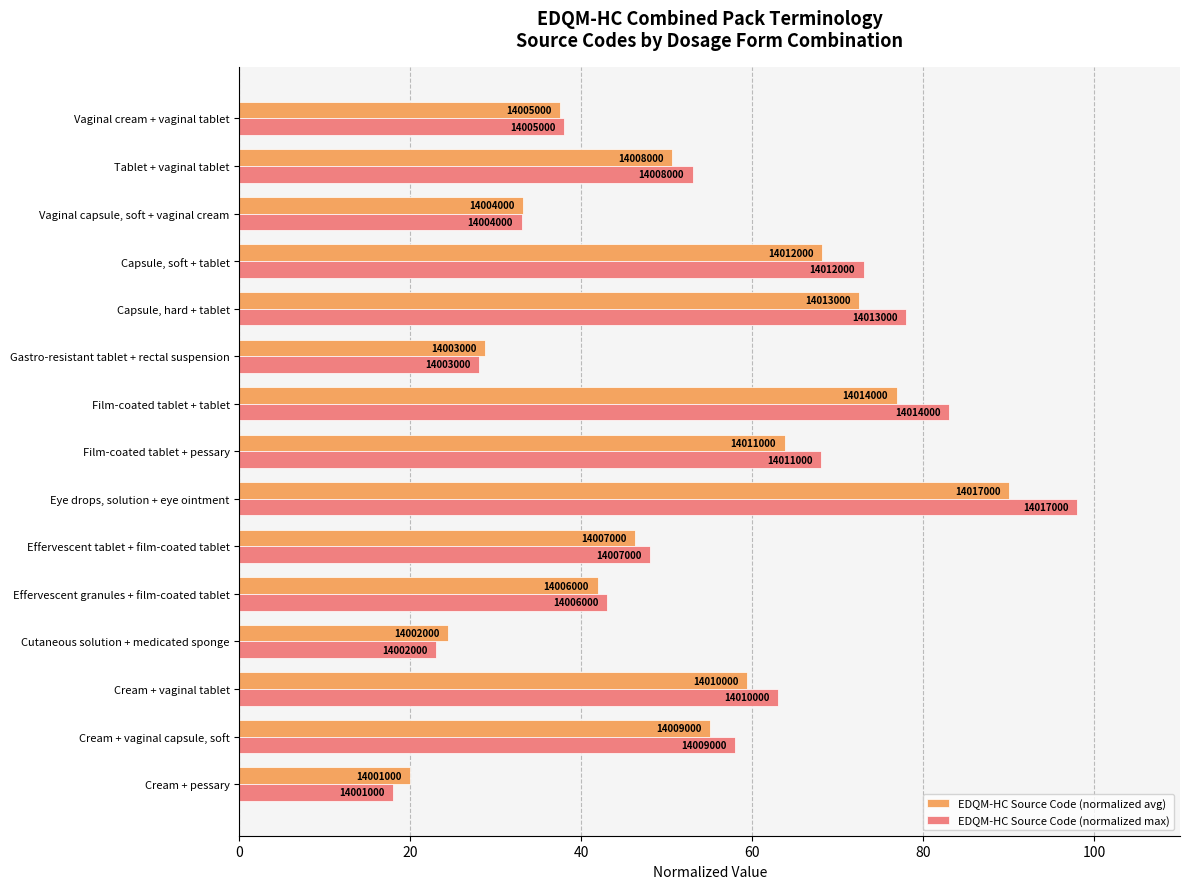

What are all the series names shown in the legend?

EDQM-HC Source Code (normalized avg), EDQM-HC Source Code (normalized max)